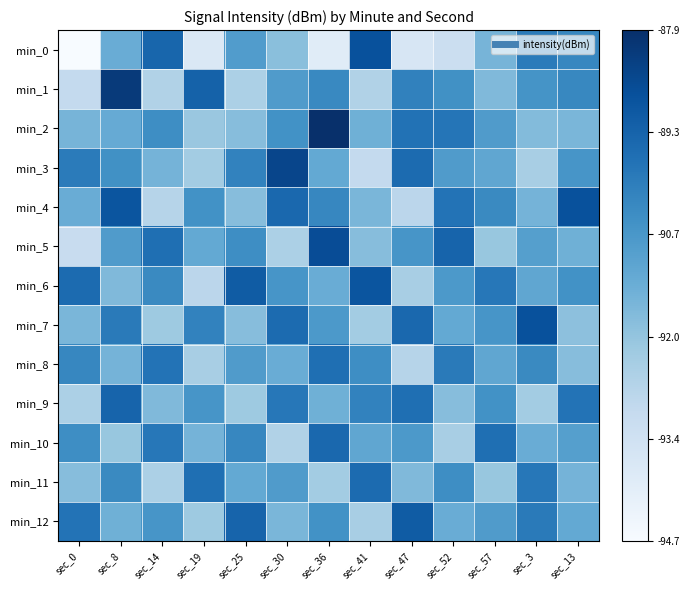

Which category has the lowest value across all series?

sec_0